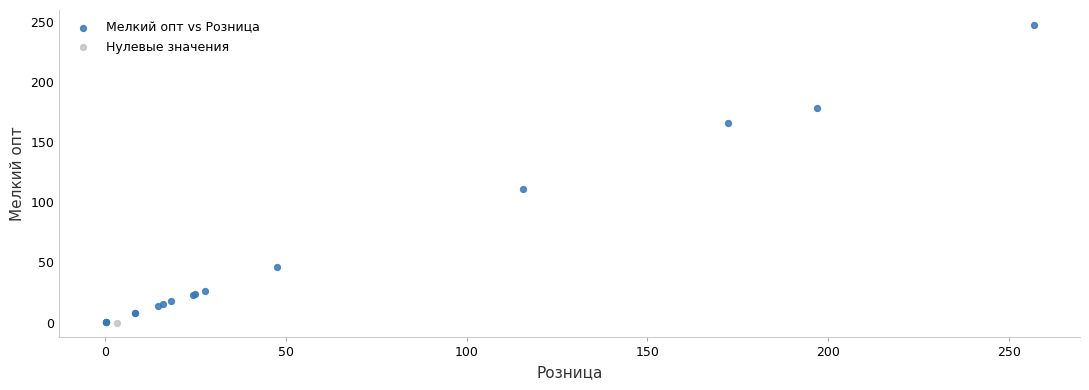

What are all the series names shown in the legend?

Мелкий опт vs Розница, Нулевые значения